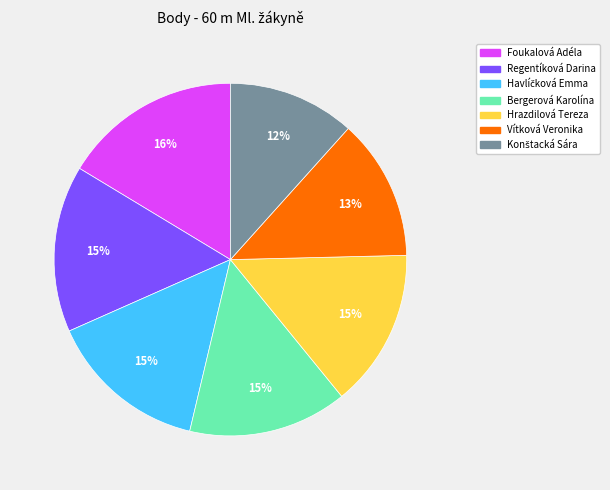

Count the number of slices in the pie.

7